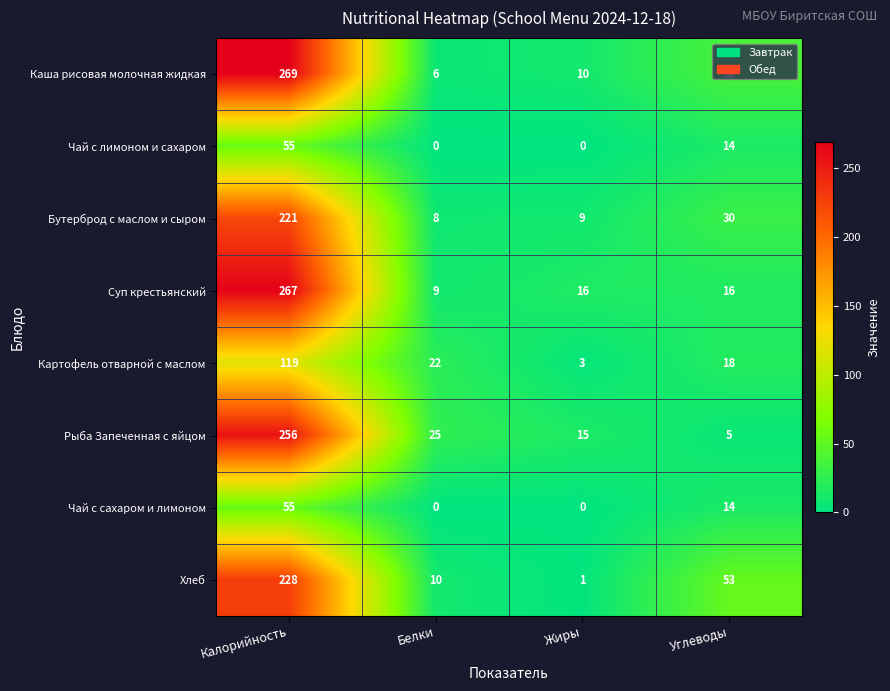

Which series changed the most between Белки and Жиры?

Картофель отварной с маслом